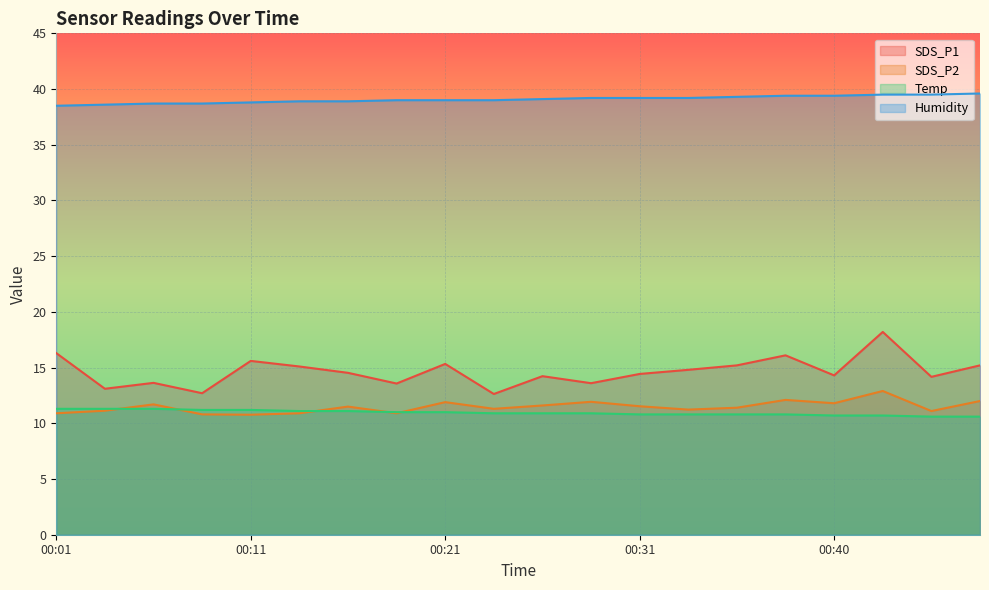

What is the minimum value shown in the chart?

10.6